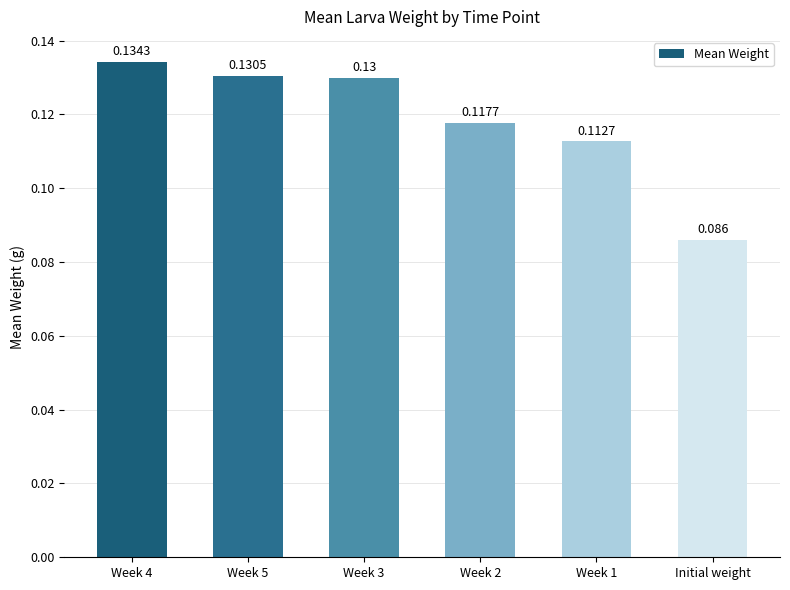

What is the sum of the values at Week 3 and Week 1?

0.2